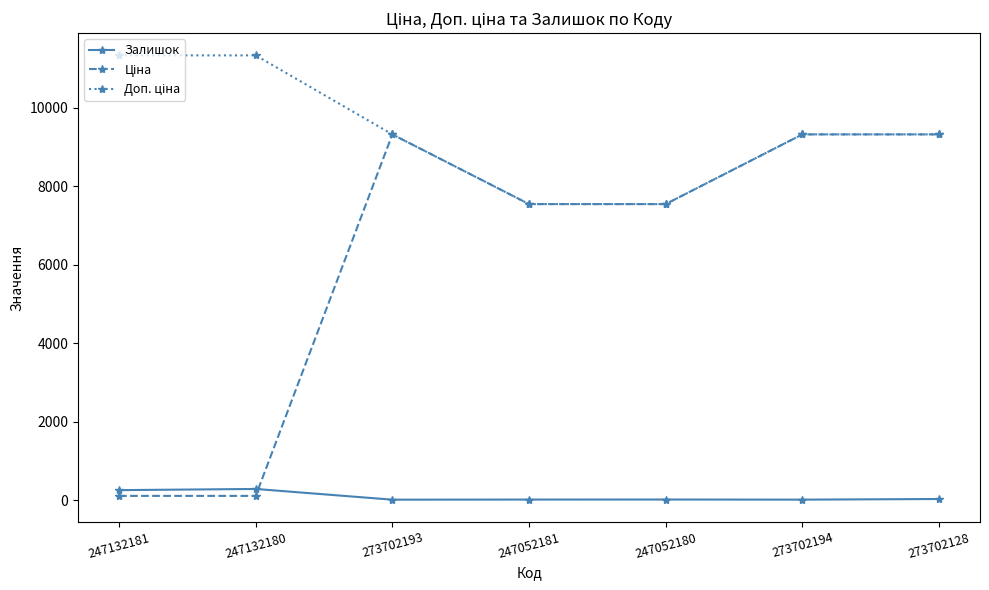

True or false: Залишок has more than 0 points higher than both neighbors.

True